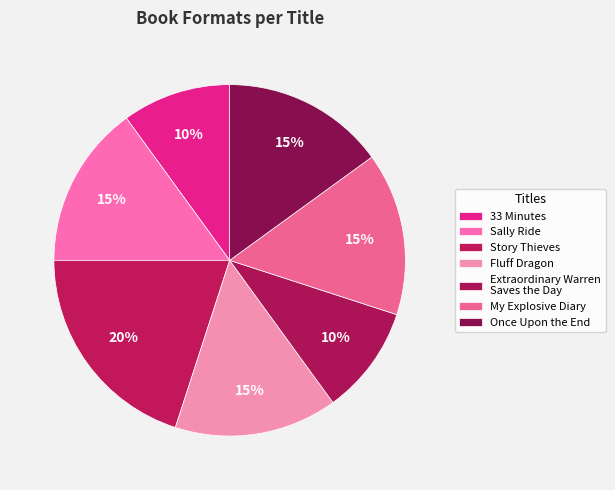

How many slices are in this pie chart?

7